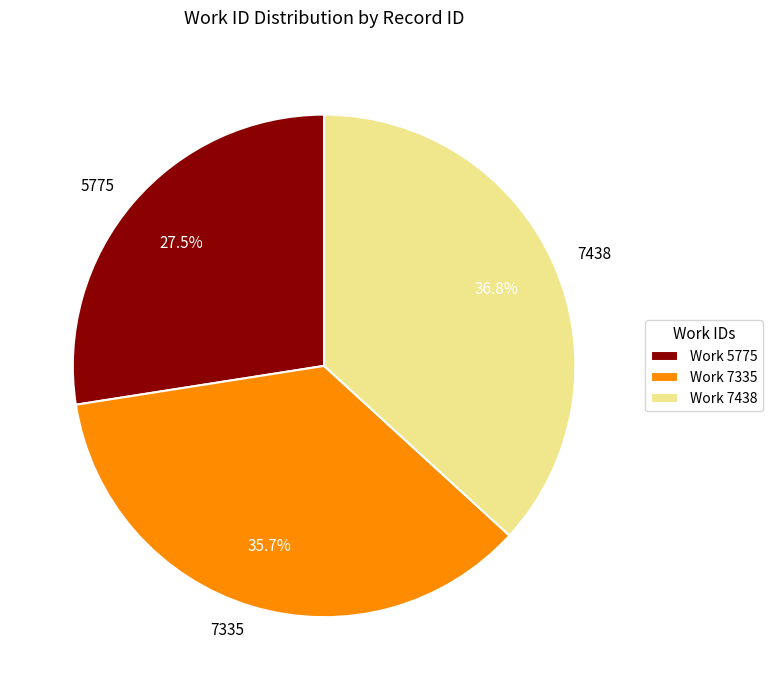

What is the ratio of the value at 7335 to the value at 7438?

1.0